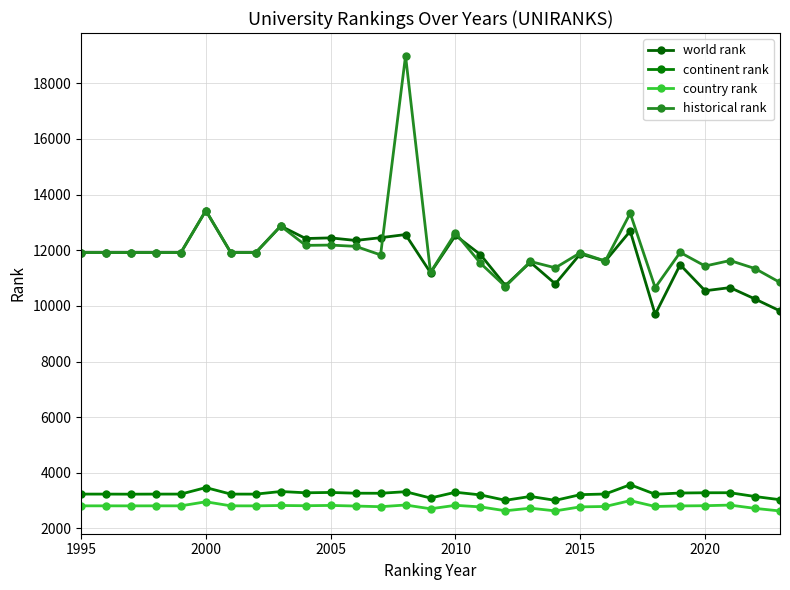

How many series are shown in this chart?

4